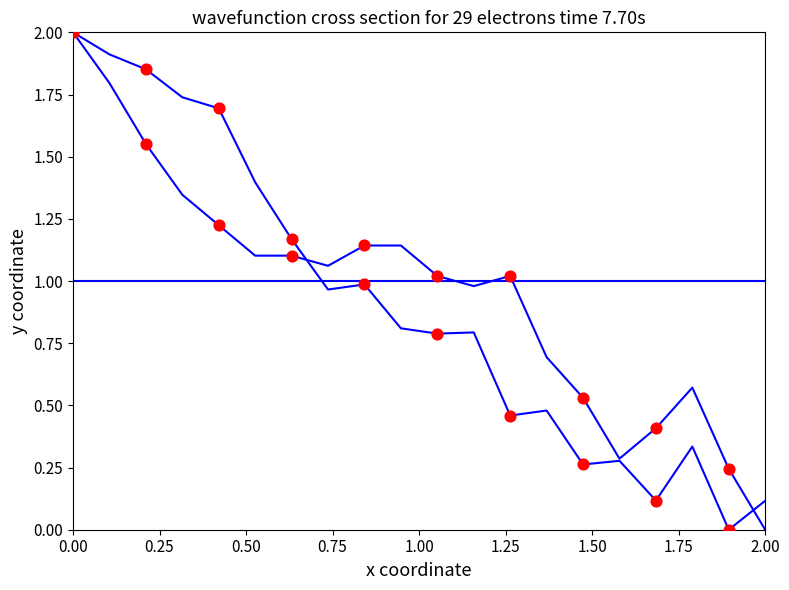

Is this an area chart (filled region under the line)?

No